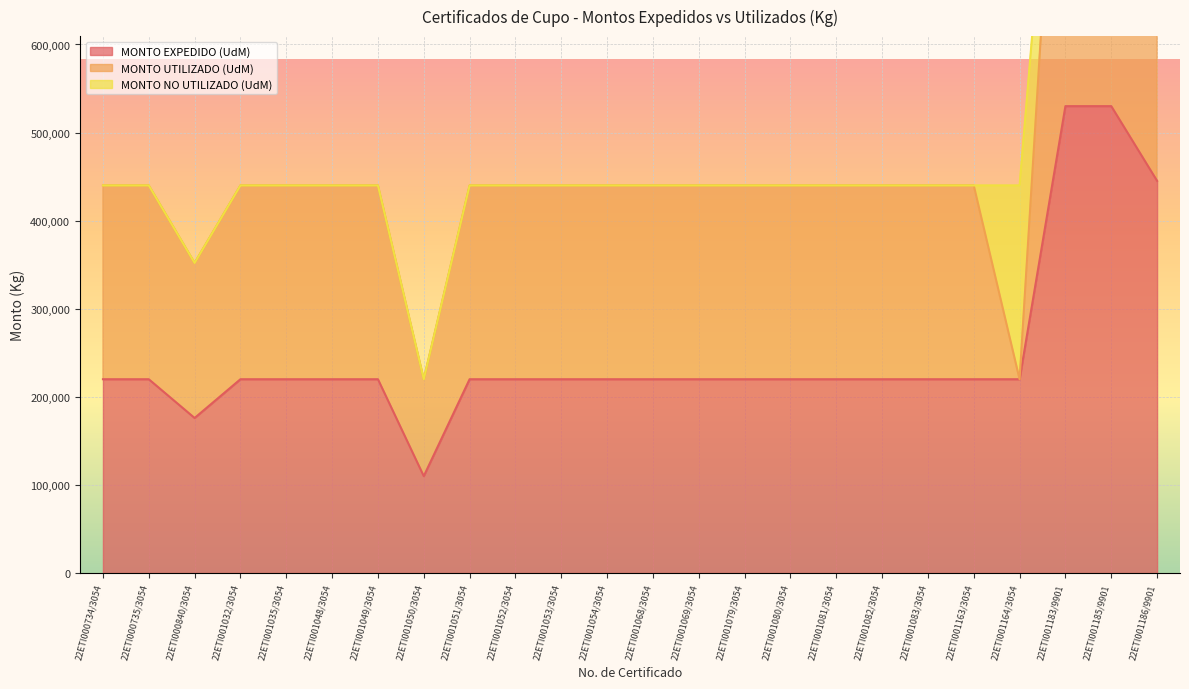

The value of MONTO EXPEDIDO (UdM) at 22ETI001050/3054 is 110000. True or false?

True